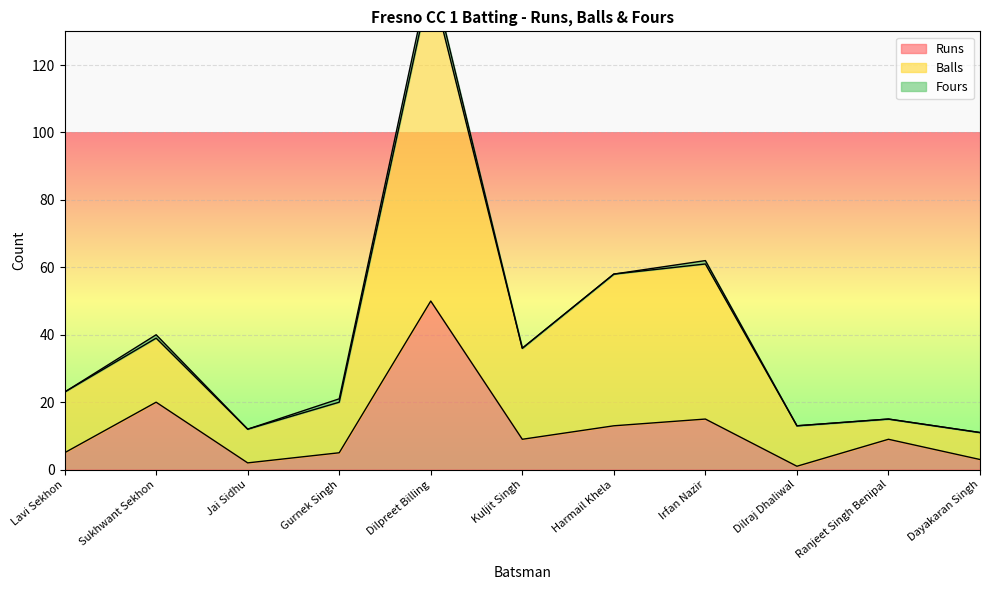

What is the label of the 1st point from the right?

Dayakaran Singh